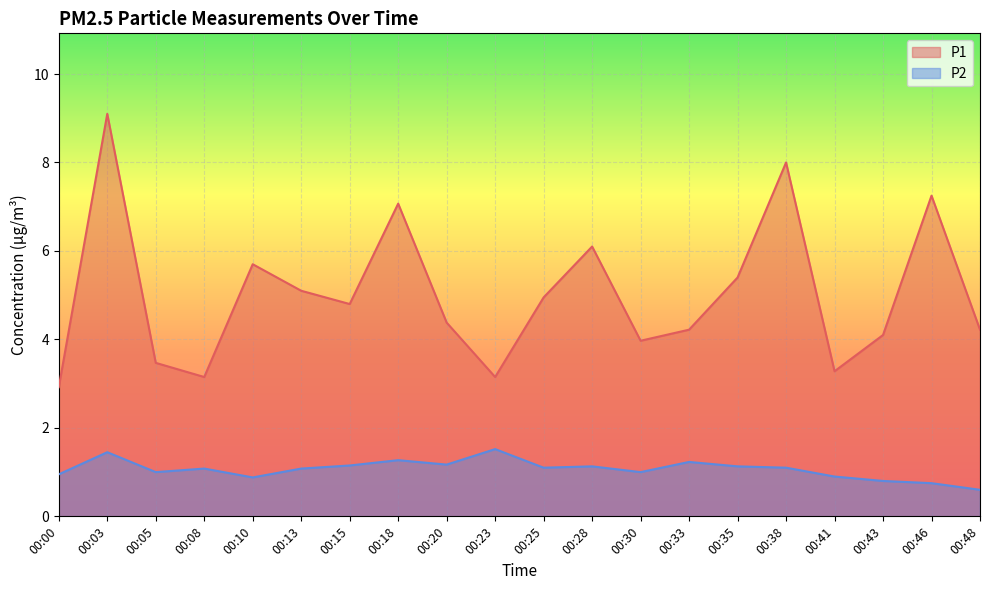

What is the value of the P1 point at the 17th from the left?

3.3